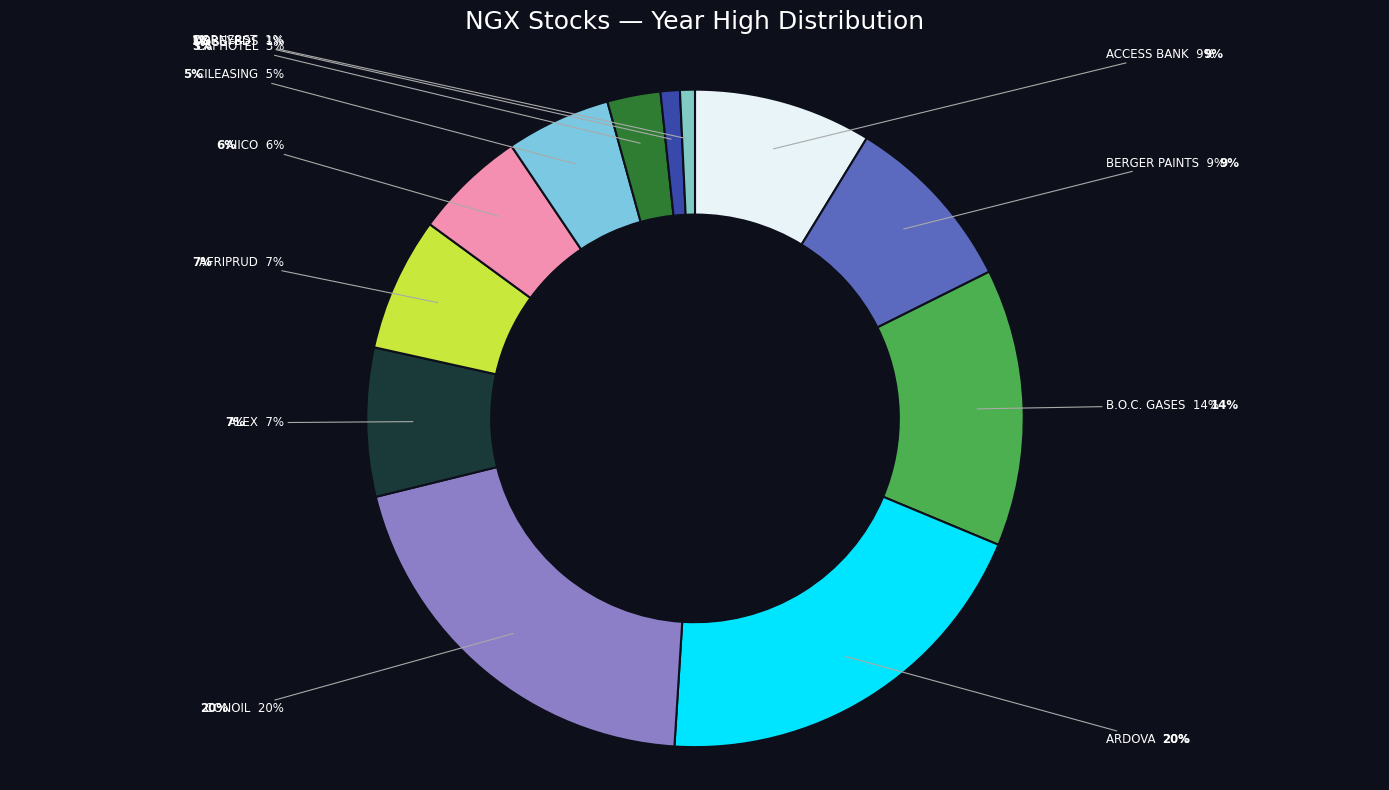

Is the sum of CONOIL and CILEASING greater than half?

No